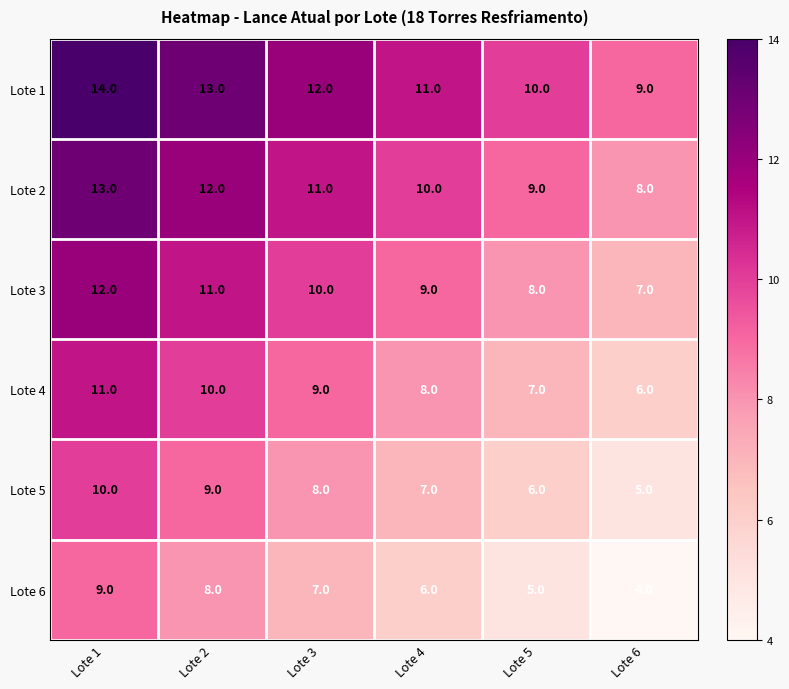

Where is Lote 1 nearest to the value 11?

Lote 4